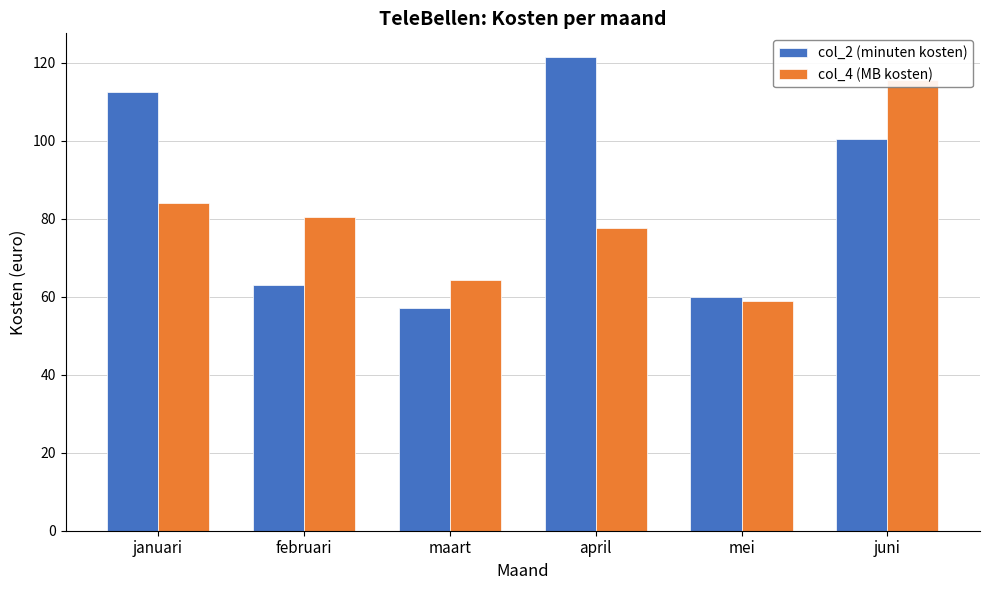

At how many categories does at least one series exceed 74?

4